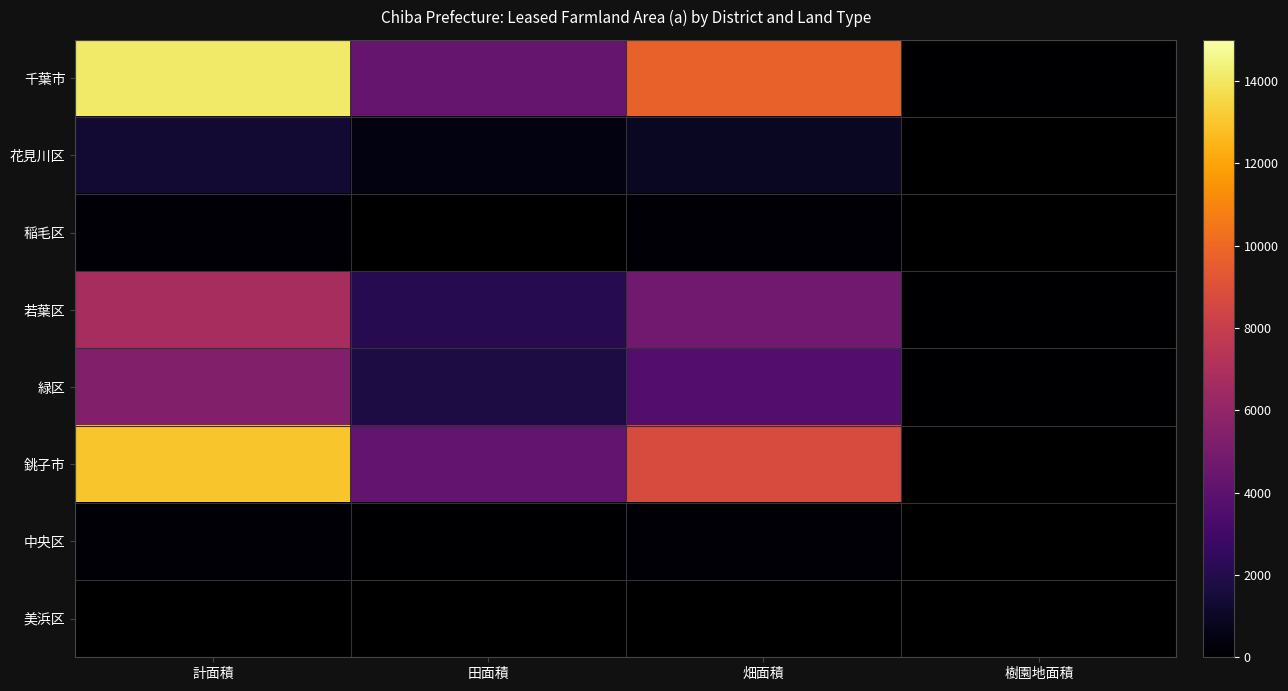

Rank the series at 畑面積 from highest to lowest value.

千葉市, 銚子市, 若葉区, 花見川区, 中央区, 稲毛区, 美浜区, 緑区